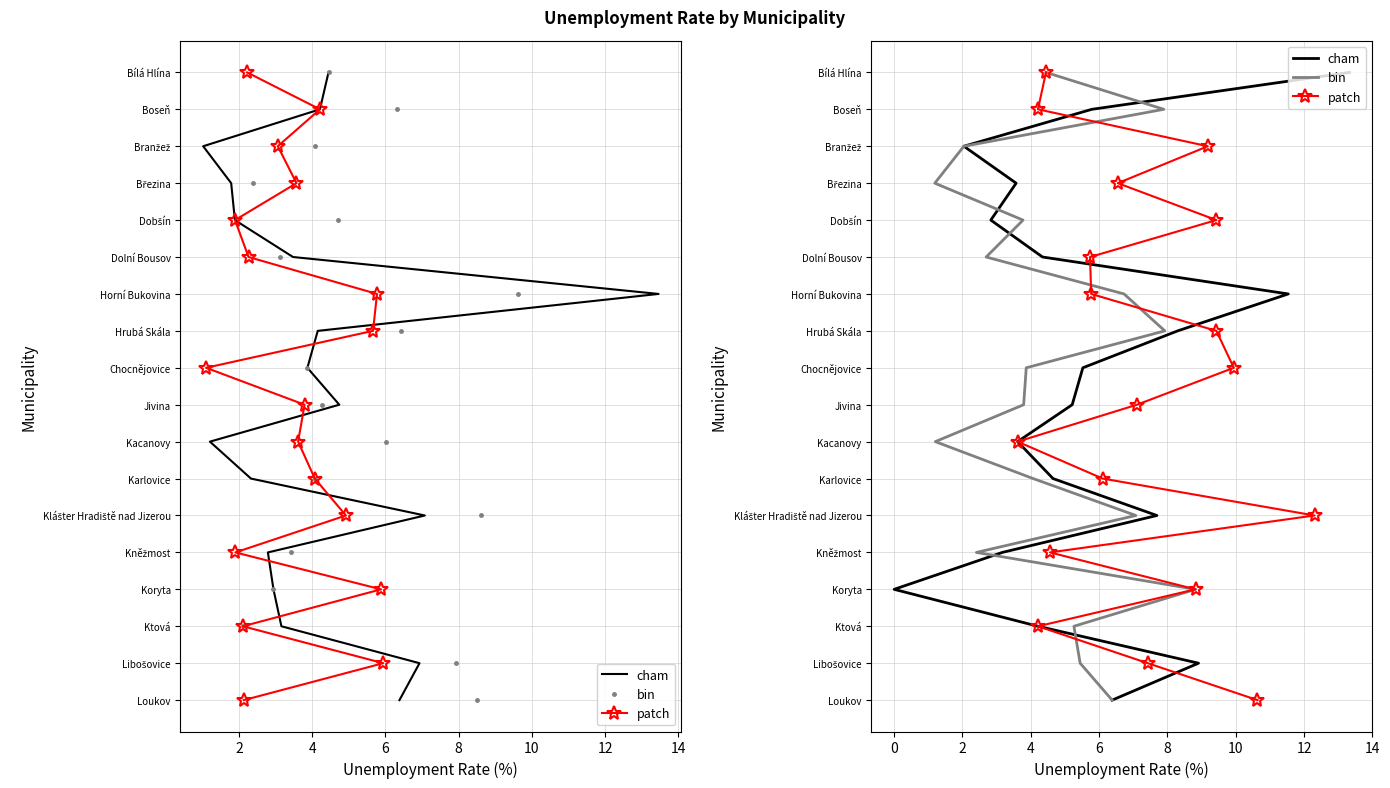

Which series has the largest total across all categories?

cham